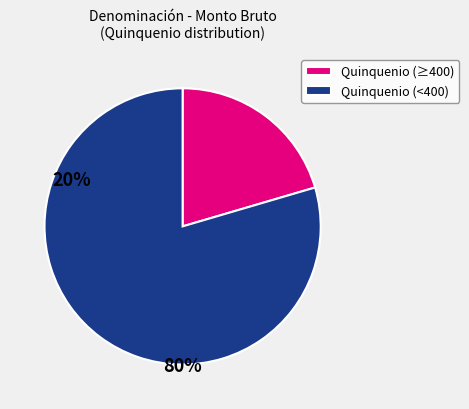

Is it true that Quinquenio (≥400) is 8% of the pie?

False